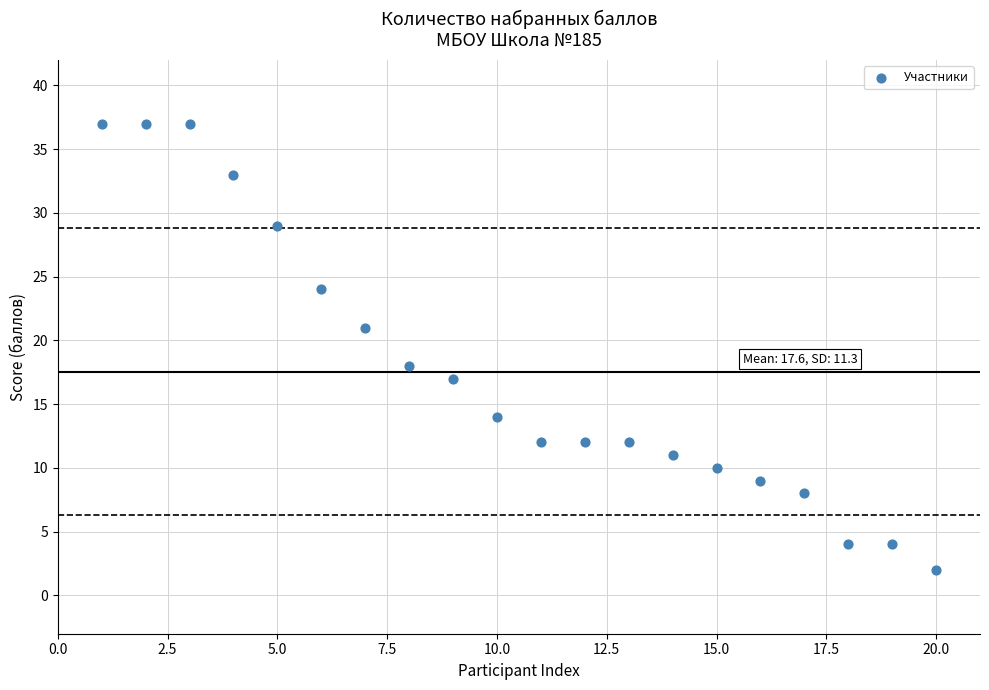

What Y value in the scatter plot is closest to 19?

18